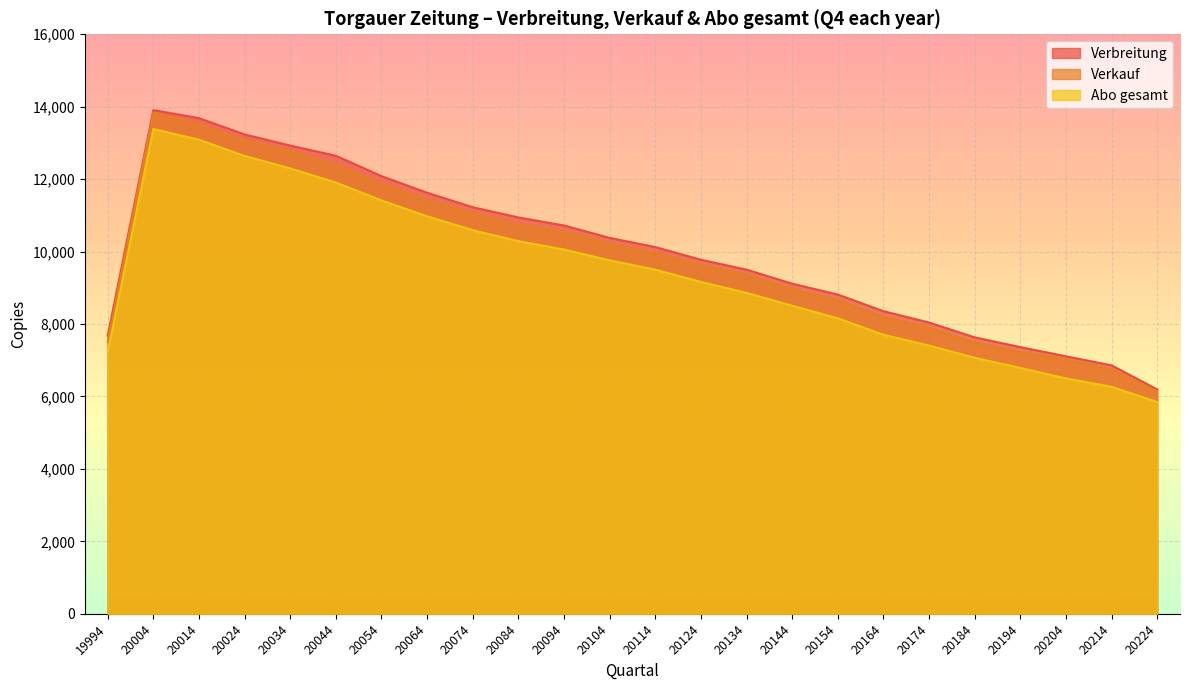

At which category does Verkauf reach its first local peak?

20004